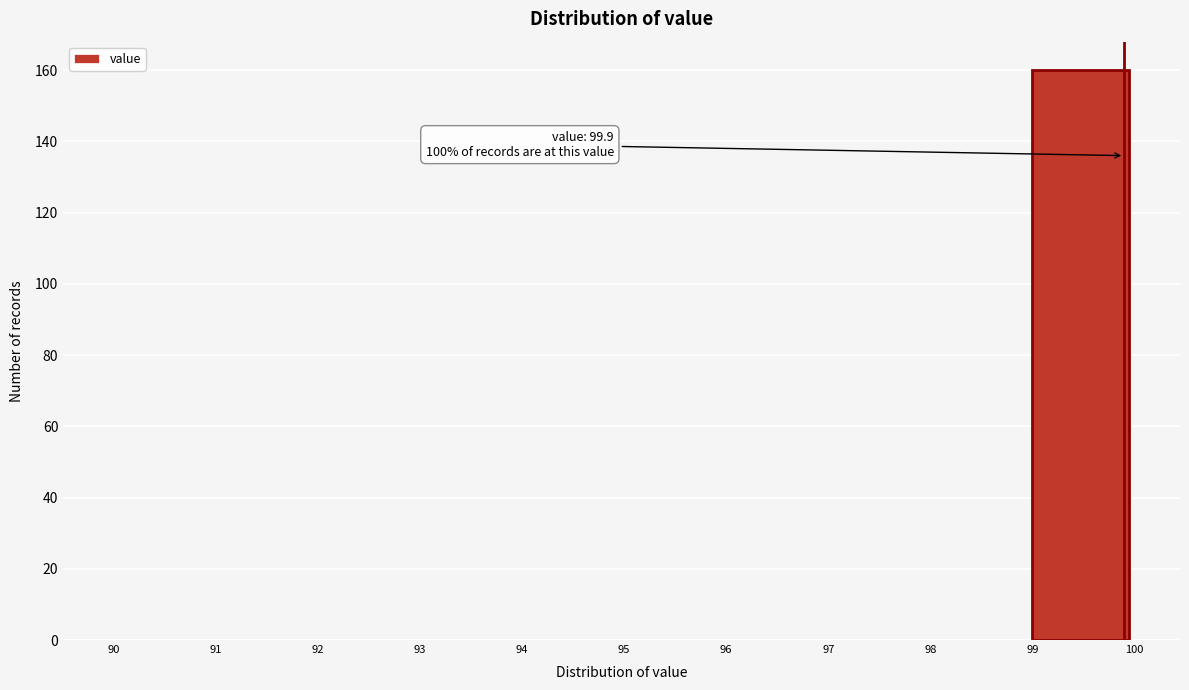

Which range on the x-axis has the tallest bar?

99 to 100